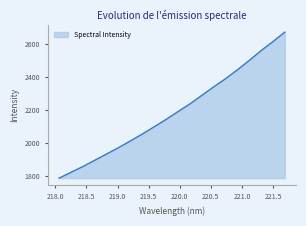

True or false: there are more than 2 points higher than both neighbors.

False